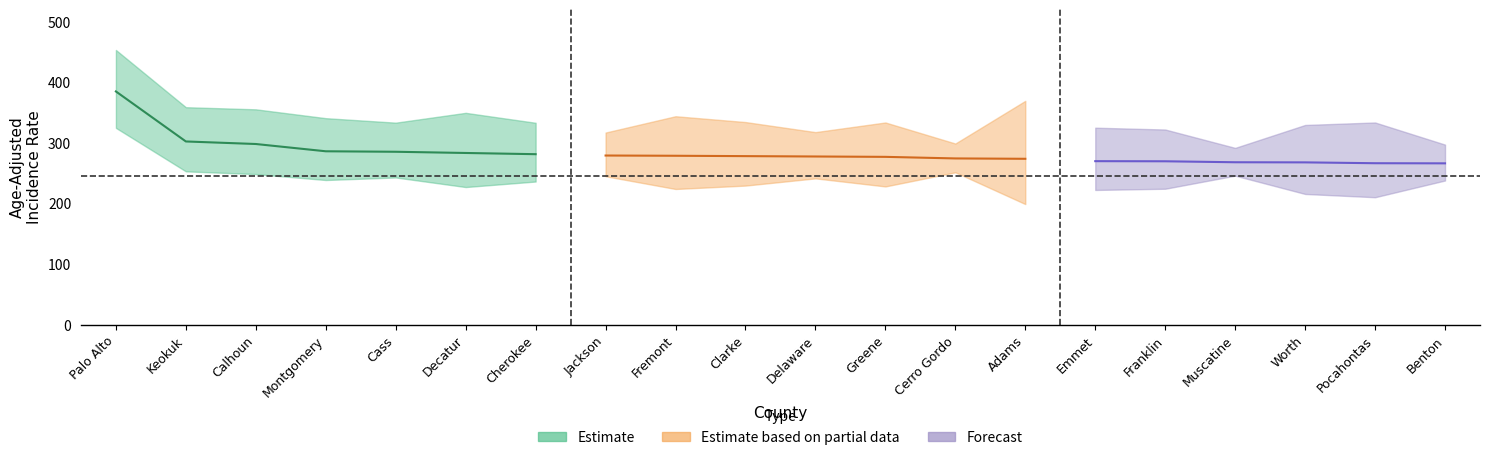

What position from the left is Clarke?

10